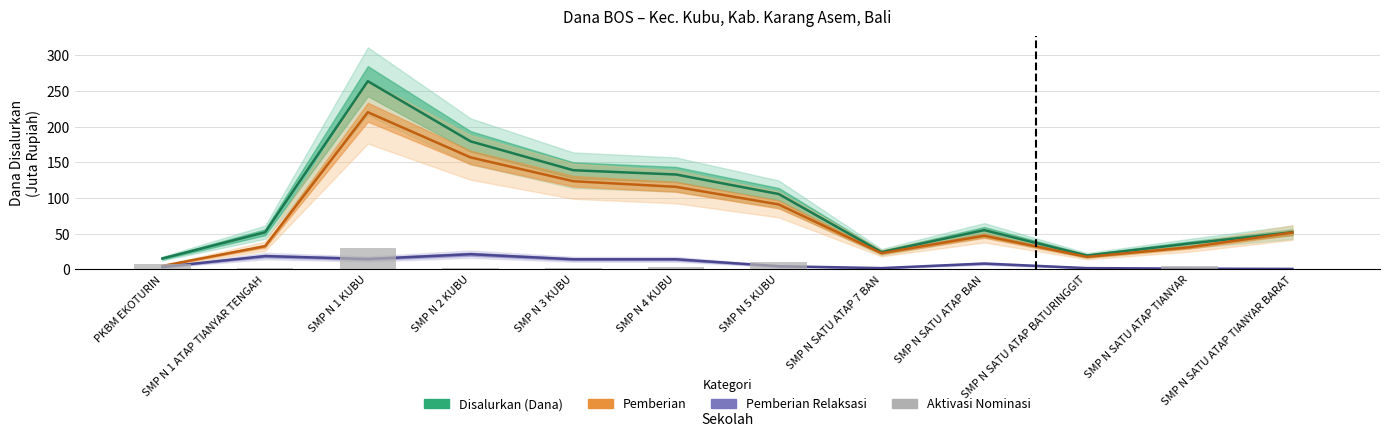

Reading right to left, list all the values displayed in this chart.

Disalurkan (Dana): SMP N SATU ATAP TIANYAR BARAT=51.8	SMP N SATU ATAP TIANYAR=36.0	SMP N SATU ATAP BATURINGGIT=19.1	SMP N SATU ATAP BAN=54.8	SMP N SATU ATAP 7 BAN=24.0	SMP N 5 KUBU=105.4	SMP N 4 KUBU=132.8	SMP N 3 KUBU=138.8	SMP N 2 KUBU=179.2	SMP N 1 KUBU=263.6	SMP N 1 ATAP TIANYAR TENGAH=51.8	PKBM EKOTURIN=15.0
Pemberian: SMP N SATU ATAP TIANYAR BARAT=51.4	SMP N SATU ATAP TIANYAR=30.8	SMP N SATU ATAP BATURINGGIT=17.2	SMP N SATU ATAP BAN=46.9	SMP N SATU ATAP 7 BAN=22.5	SMP N 5 KUBU=90.8	SMP N 4 KUBU=115.5	SMP N 3 KUBU=123.4	SMP N 2 KUBU=156.8	SMP N 1 KUBU=220.1	SMP N 1 ATAP TIANYAR TENGAH=32.2	PKBM EKOTURIN=4.5
Pemberian Relaksasi: SMP N SATU ATAP TIANYAR BARAT=0.4	SMP N SATU ATAP TIANYAR=0.8	SMP N SATU ATAP BATURINGGIT=1.5	SMP N SATU ATAP BAN=7.9	SMP N SATU ATAP 7 BAN=1.5	SMP N 5 KUBU=4.1	SMP N 4 KUBU=13.9	SMP N 3 KUBU=13.9	SMP N 2 KUBU=21.0	SMP N 1 KUBU=14.2	SMP N 1 ATAP TIANYAR TENGAH=18.4	PKBM EKOTURIN=3.0
Aktivasi Nominasi: SMP N SATU ATAP TIANYAR BARAT=0.0	SMP N SATU ATAP TIANYAR=4.5	SMP N SATU ATAP BATURINGGIT=0.4	SMP N SATU ATAP BAN=0.0	SMP N SATU ATAP 7 BAN=0.0	SMP N 5 KUBU=10.5	SMP N 4 KUBU=3.4	SMP N 3 KUBU=1.5	SMP N 2 KUBU=1.5	SMP N 1 KUBU=29.2	SMP N 1 ATAP TIANYAR TENGAH=1.1	PKBM EKOTURIN=7.5